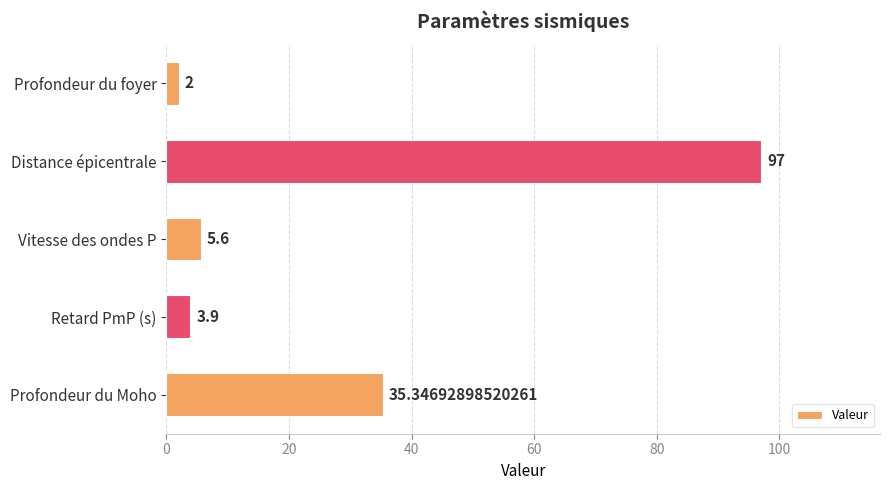

What is the average value?

28.8